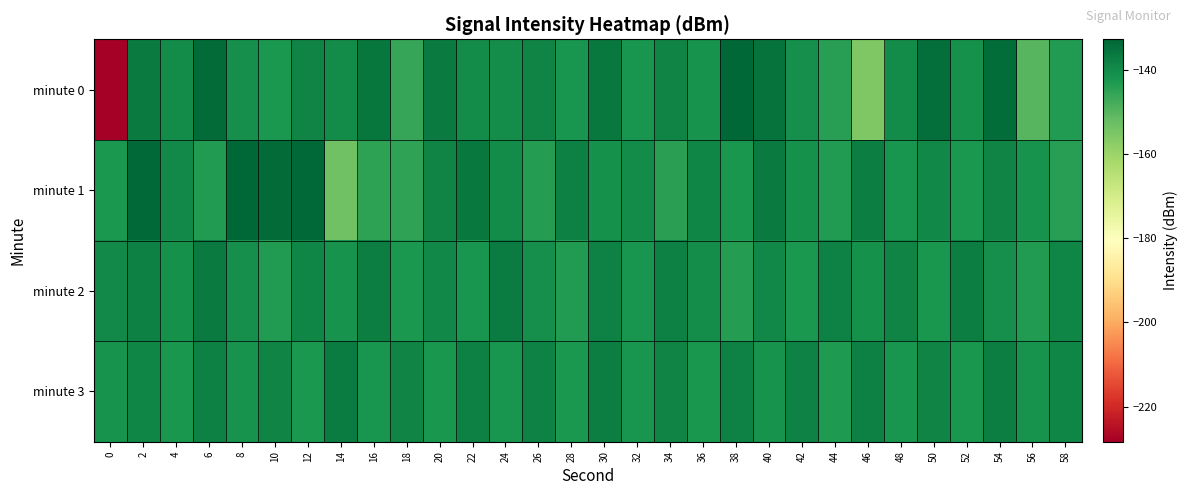

Reading left to right, what are all the values shown in this chart?

minute 0: 0=-228.4	2=-136.7	4=-140.1	6=-133.7	8=-140.6	10=-142.6	12=-138.4	14=-140.1	16=-135.9	18=-145.7	20=-136.4	22=-140.0	24=-140.5	26=-138.5	28=-141.9	30=-136.1	32=-141.9	34=-138.5	36=-141.4	38=-132.8	40=-135.0	42=-140.6	44=-144.2	46=-155.4	48=-140.0	50=-134.4	52=-141.1	54=-134.1	56=-150.0	58=-143.5
minute 1: 0=-142.5	2=-133.2	4=-139.5	6=-143.5	8=-132.6	10=-133.4	12=-133.3	14=-153.4	16=-144.9	18=-145.0	20=-138.5	22=-136.2	24=-140.1	26=-143.8	28=-137.6	30=-141.2	32=-139.8	34=-144.5	36=-138.9	38=-142.3	40=-136.7	42=-140.9	44=-143.2	46=-137.4	48=-141.8	50=-139.1	52=-142.7	54=-138.3	56=-141.5	58=-143.9
minute 2: 0=-139.5	2=-137.8	4=-141.2	6=-136.5	8=-140.8	10=-143.1	12=-138.7	14=-141.4	16=-137.2	18=-142.6	20=-139.3	22=-141.9	24=-136.8	26=-140.5	28=-143.2	30=-138.1	32=-141.7	34=-137.5	36=-140.2	38=-143.8	40=-139.0	42=-142.4	44=-137.9	46=-141.1	48=-138.6	50=-142.0	52=-137.3	54=-140.7	56=-143.4	58=-138.8
minute 3: 0=-141.3	2=-138.9	4=-142.1	6=-137.7	8=-141.5	10=-138.3	12=-142.7	14=-137.1	16=-141.9	18=-138.5	20=-142.3	22=-137.8	24=-141.6	26=-138.2	28=-142.5	30=-137.4	32=-141.8	34=-138.6	36=-142.2	38=-137.9	40=-141.4	42=-138.1	44=-142.8	46=-137.6	48=-141.7	50=-138.4	52=-142.0	54=-137.3	56=-141.5	58=-138.7